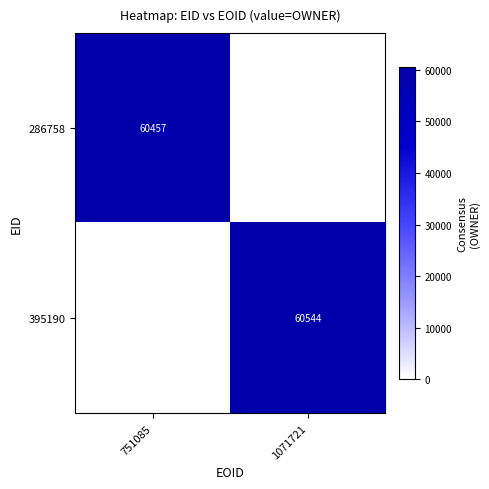

Is it true that 286758 equals 60457 at 751085?

True